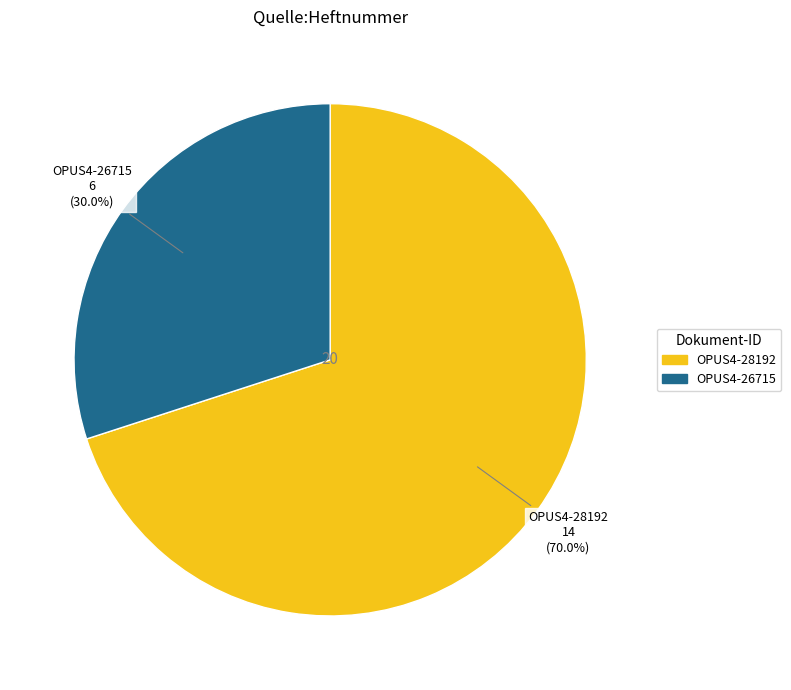

Approximately how many times larger is the value at OPUS4-26715 compared to OPUS4-28192?

0.4